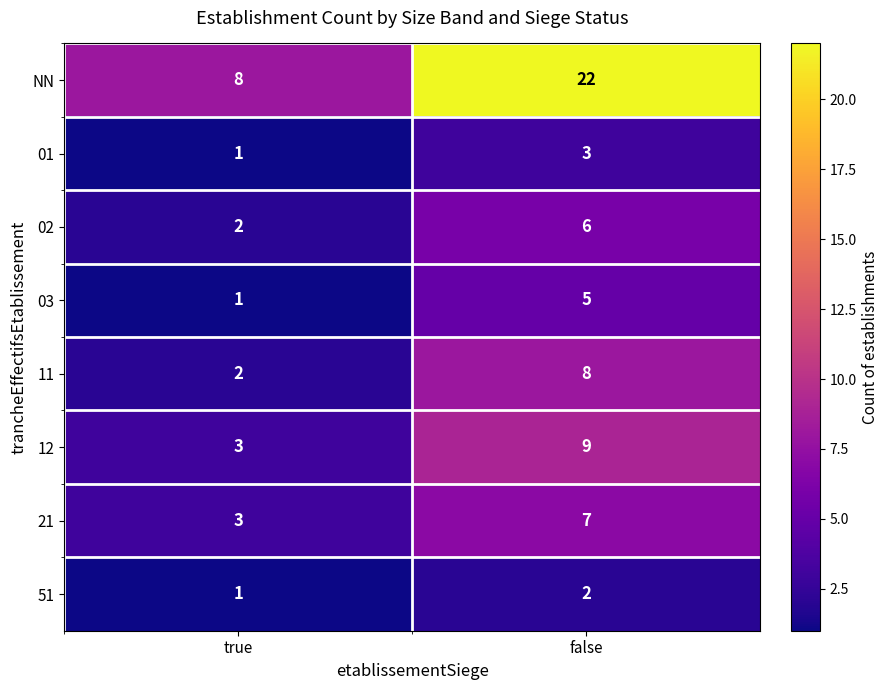

Is the value of 01 at false greater than the value of 11 at false?

No